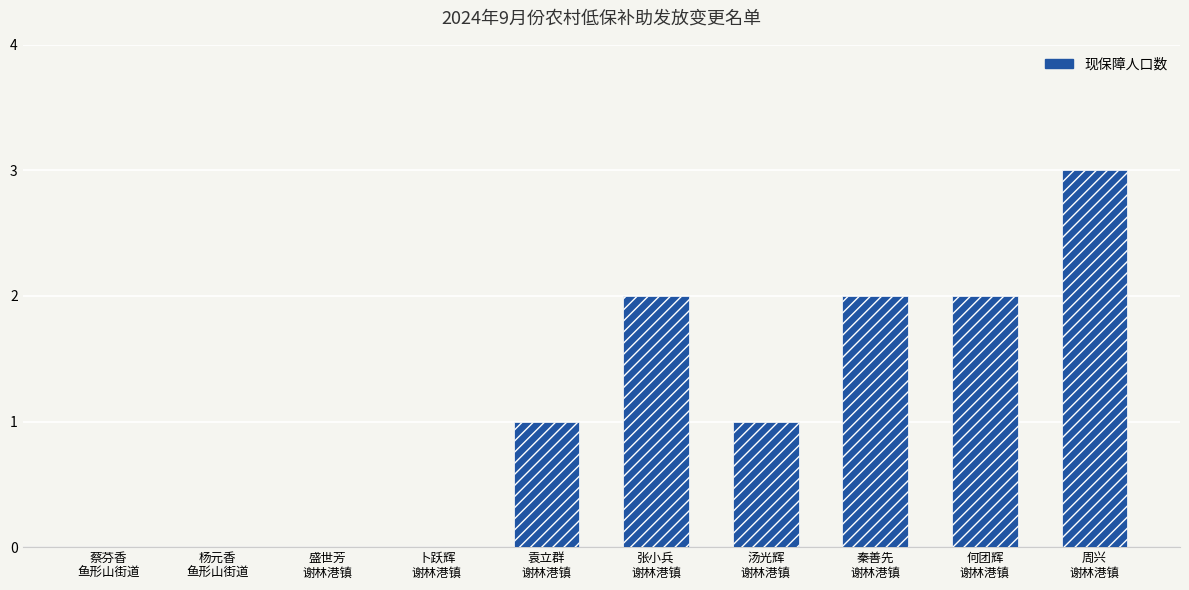

Are the bars horizontal?

No